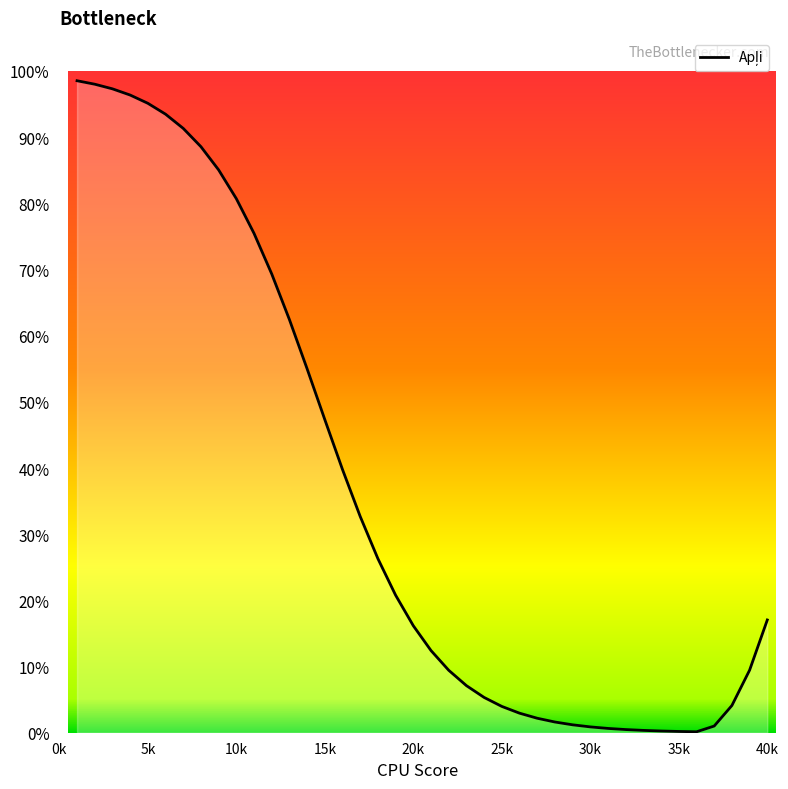

What is the difference between the maximum and minimum values?

98.4